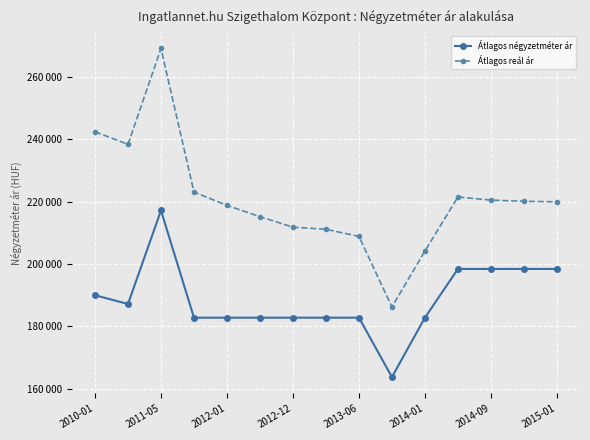

At which label does Átlagos négyzetméter ár reach its peak?

2011-05